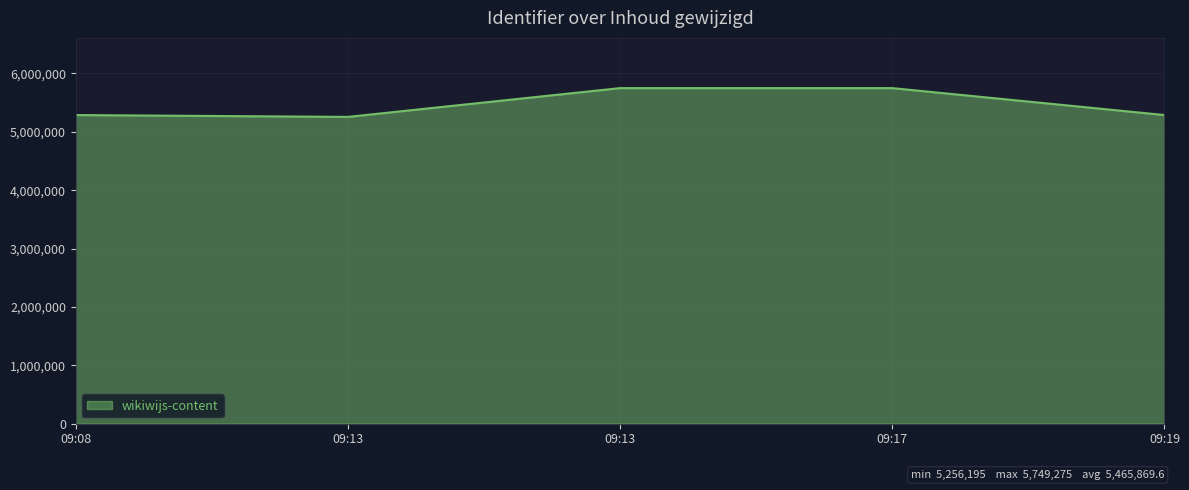

How many lines are shown in the chart?

1